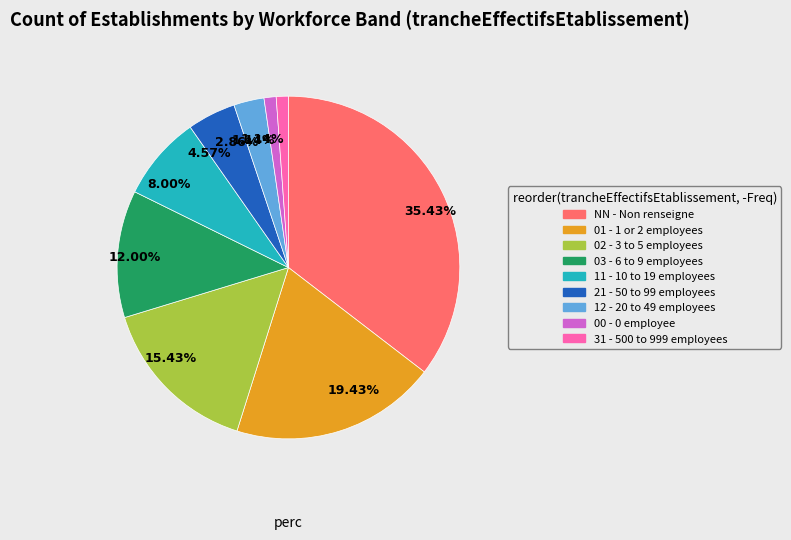

Is there any slice that represents more than half of the pie?

No